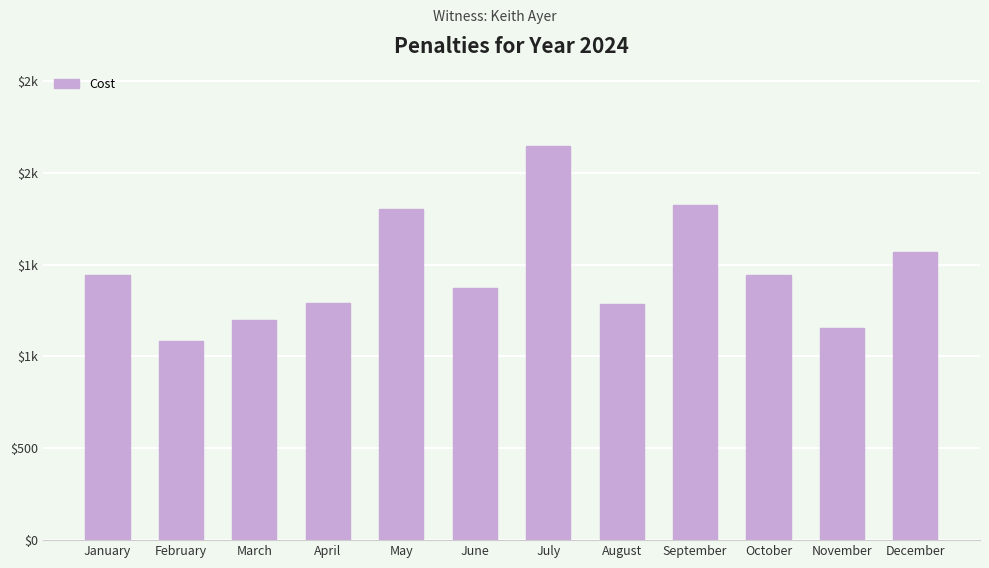

What is the change in value from June to August?

-90.8